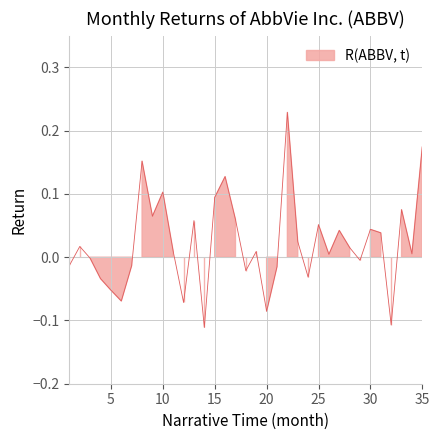

The chart shows a value of 0.1 at 25. True or false?

False